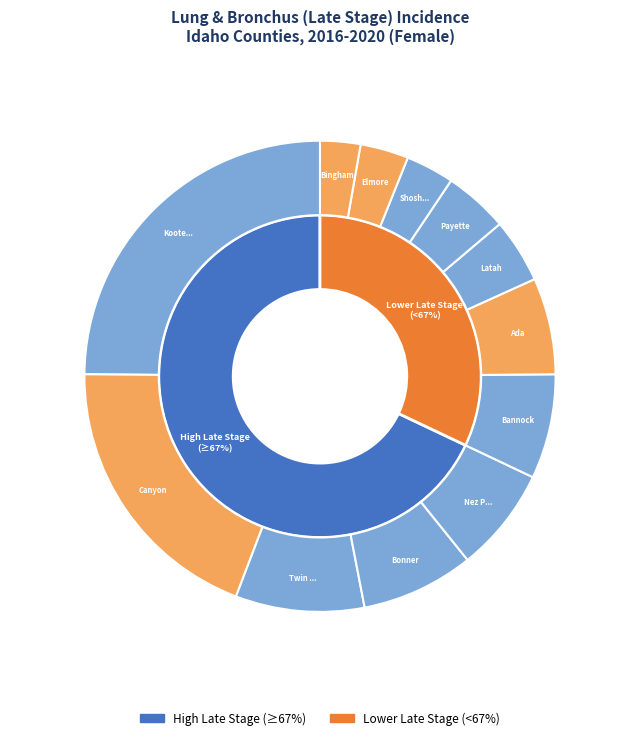

What is the largest slice in the pie chart?

Kootenai County